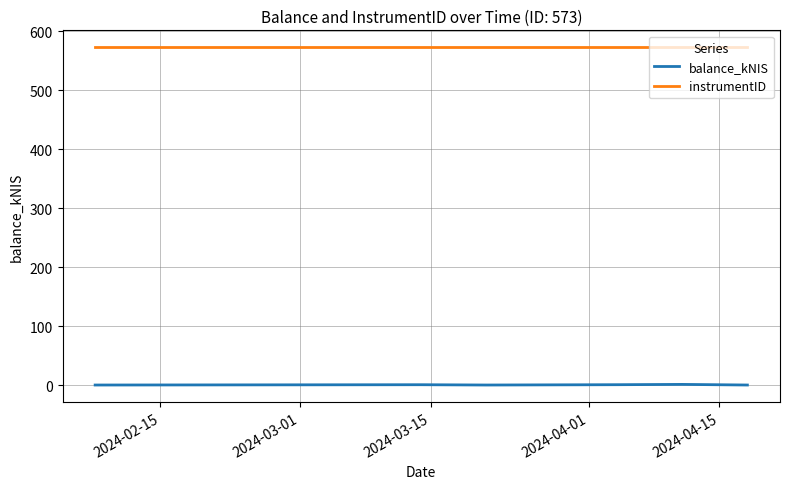

Rank the series by their average value, from lowest to highest.

balance_kNIS, instrumentID